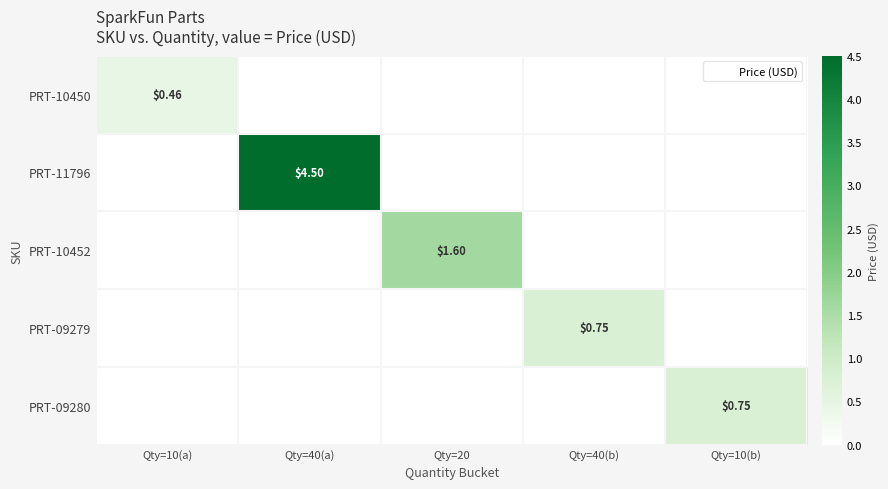

At Qty=20, list the series in order from smallest to largest.

PRT-10450, PRT-11796, PRT-09279, PRT-09280, PRT-10452